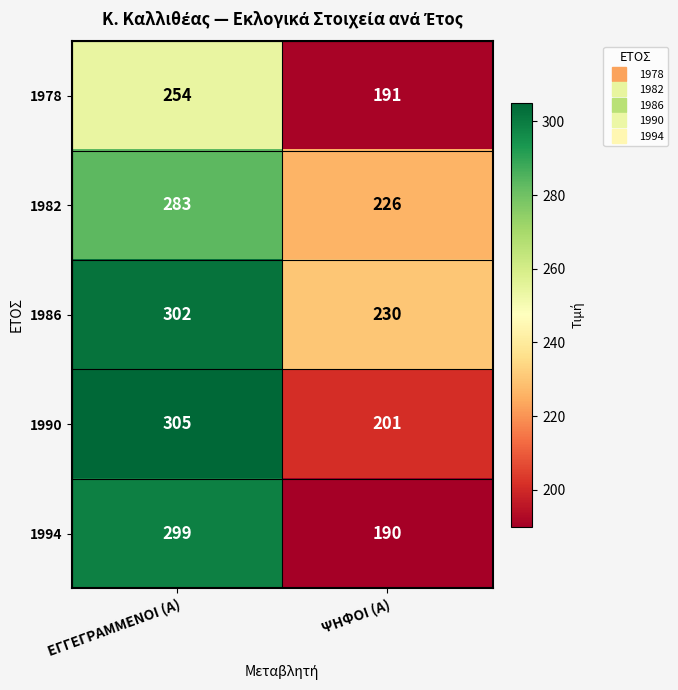

What is the greatest value displayed?

305